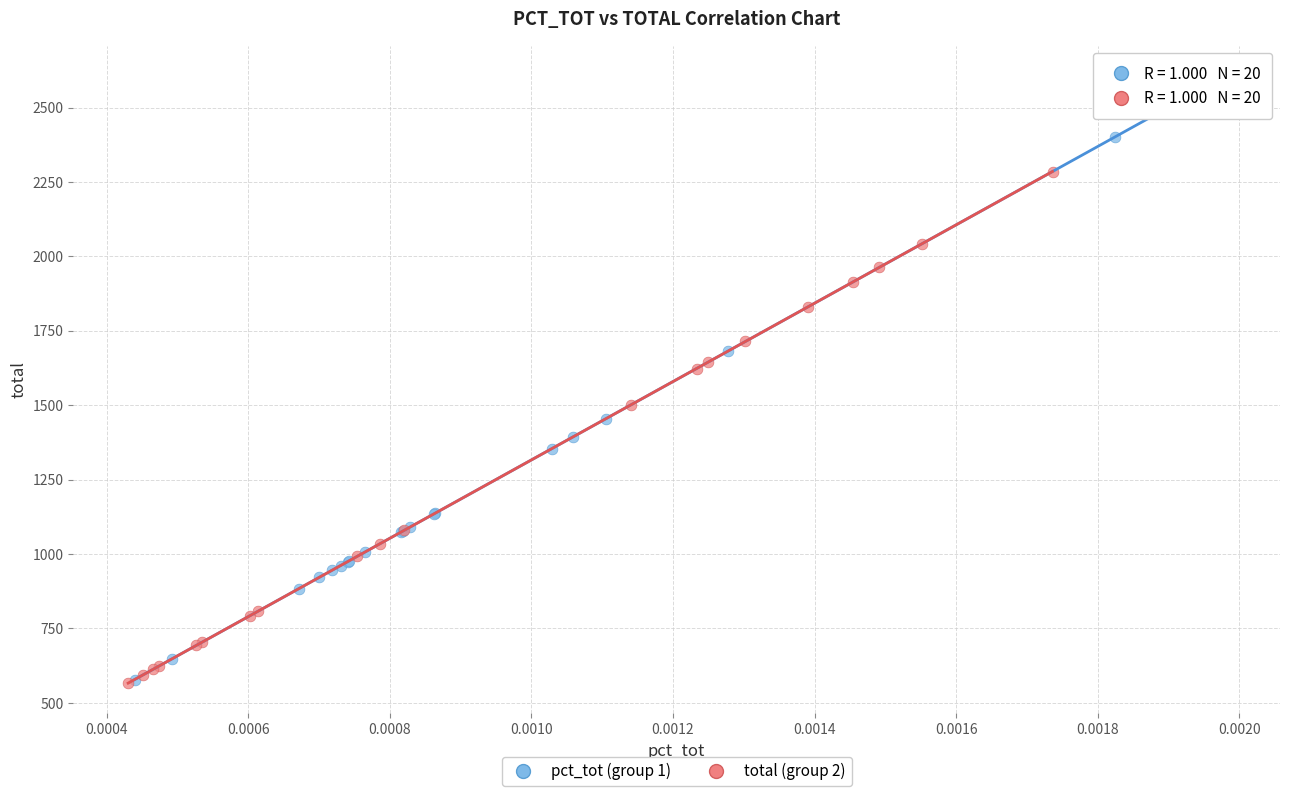

Which series has the widest spread of Y values?

pct_tot (group 1)